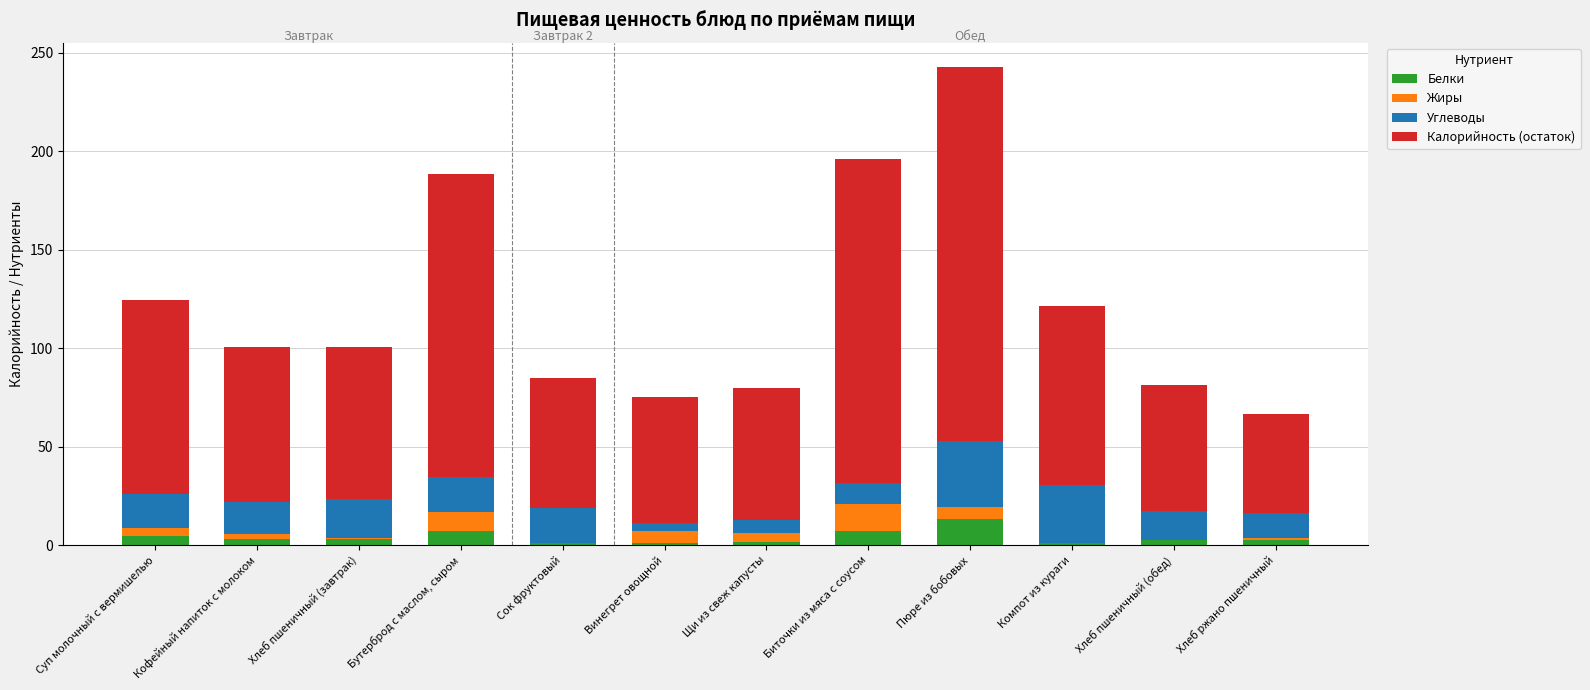

What value does the Белки series have at Пюре из бобовых?

13.0